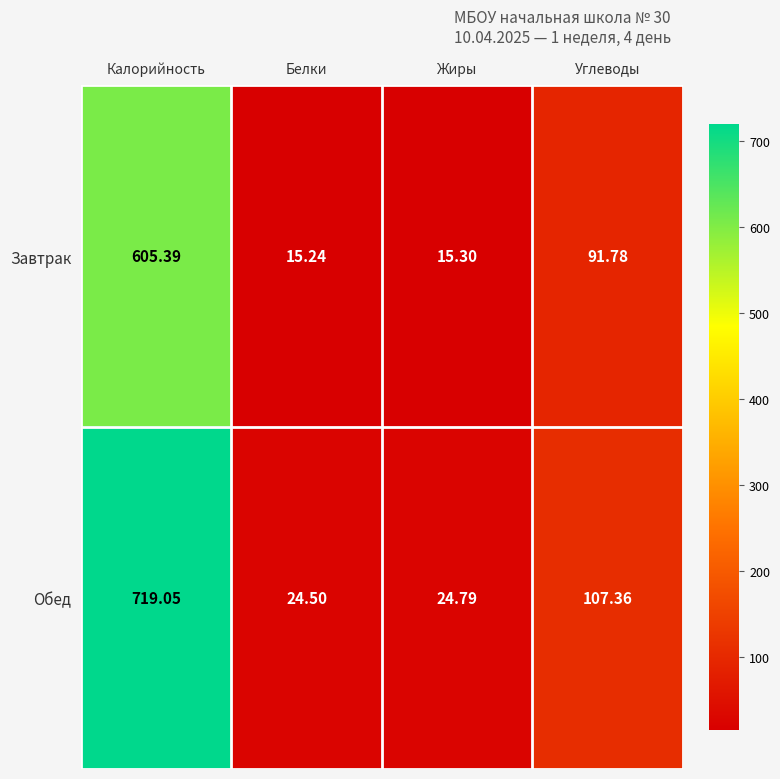

At which label is Обед closest to 371?

Углеводы